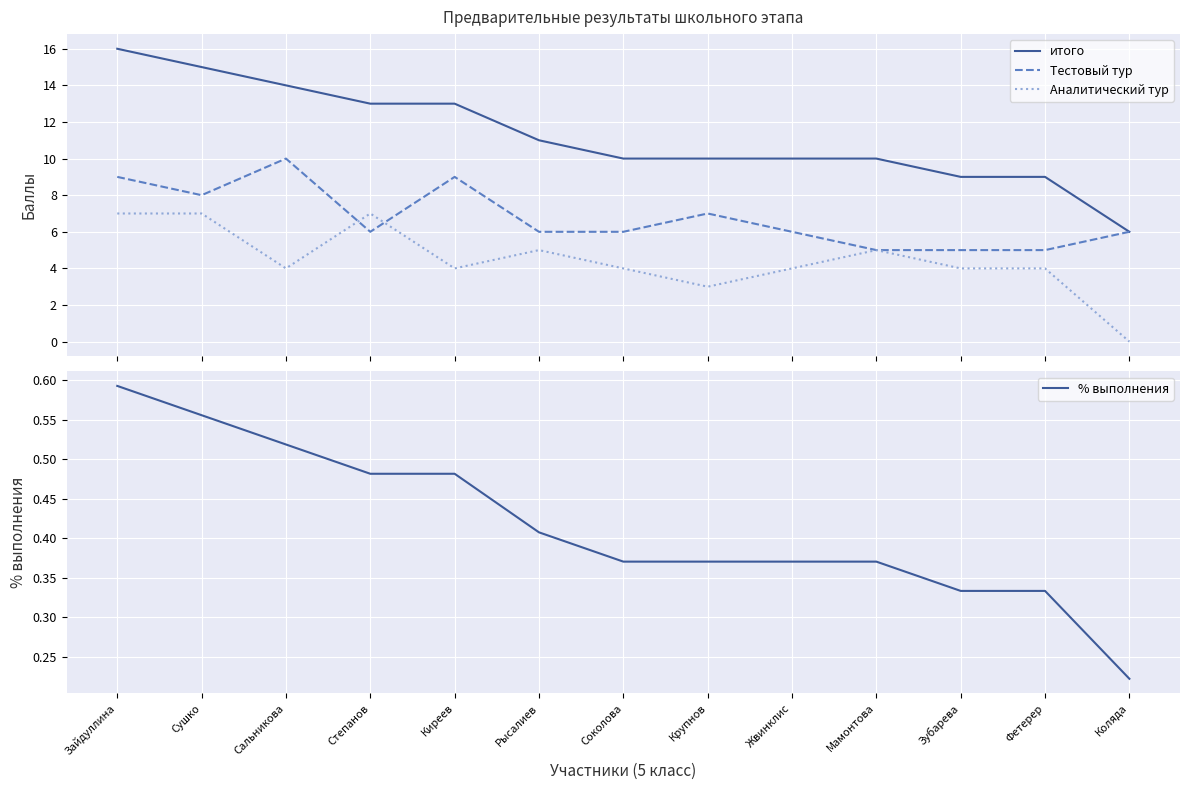

What is the label of the 6th point from the right?

Крупнов